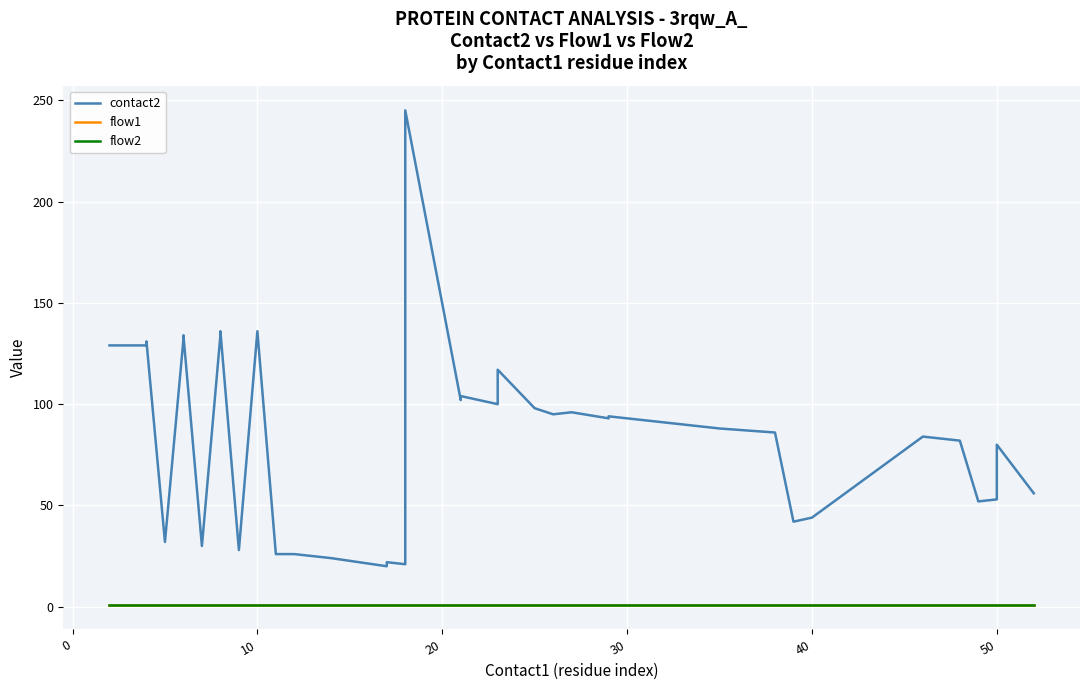

True or false: contact2 and flow2 intersect in this chart.

False